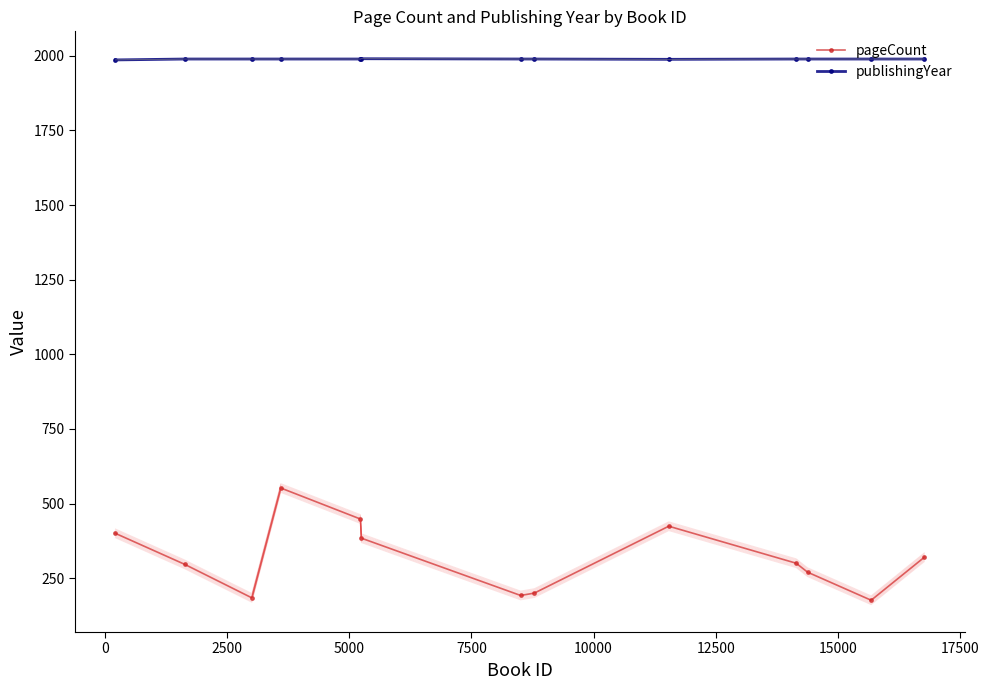

What is the maximum value for pageCount?

552